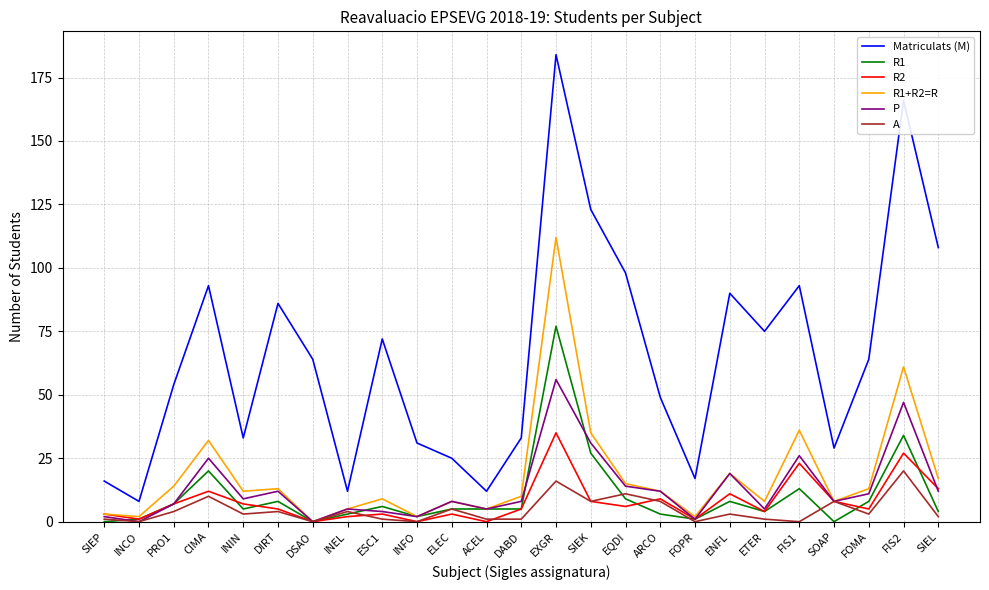

True or false: Matriculats (M) and R2 intersect in this chart.

False